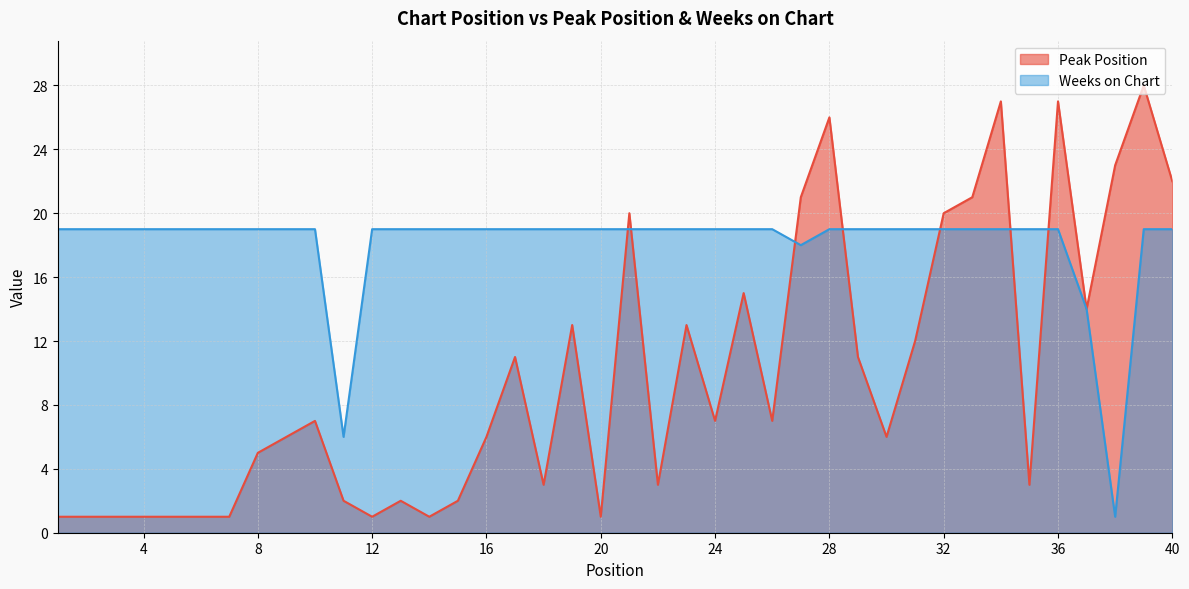

How many data points in Weeks on Chart are less than 19?

4